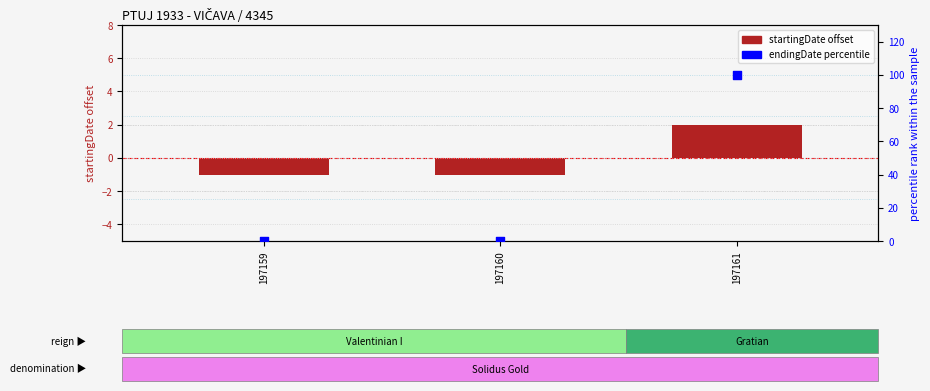

At how many categories does at least one series exceed 71?

1